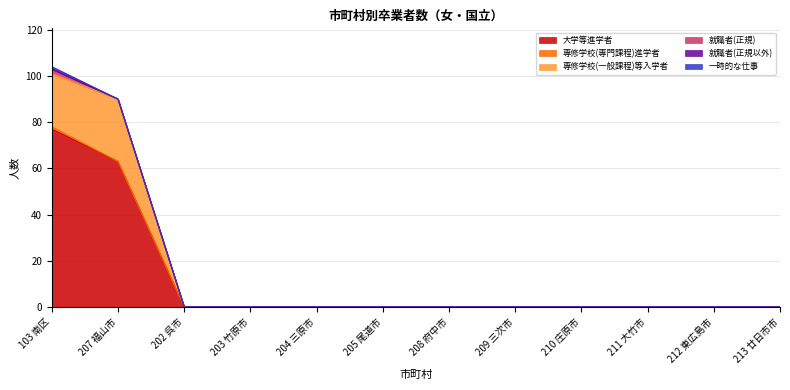

Which label corresponds to the largest value in the chart?

103 南区